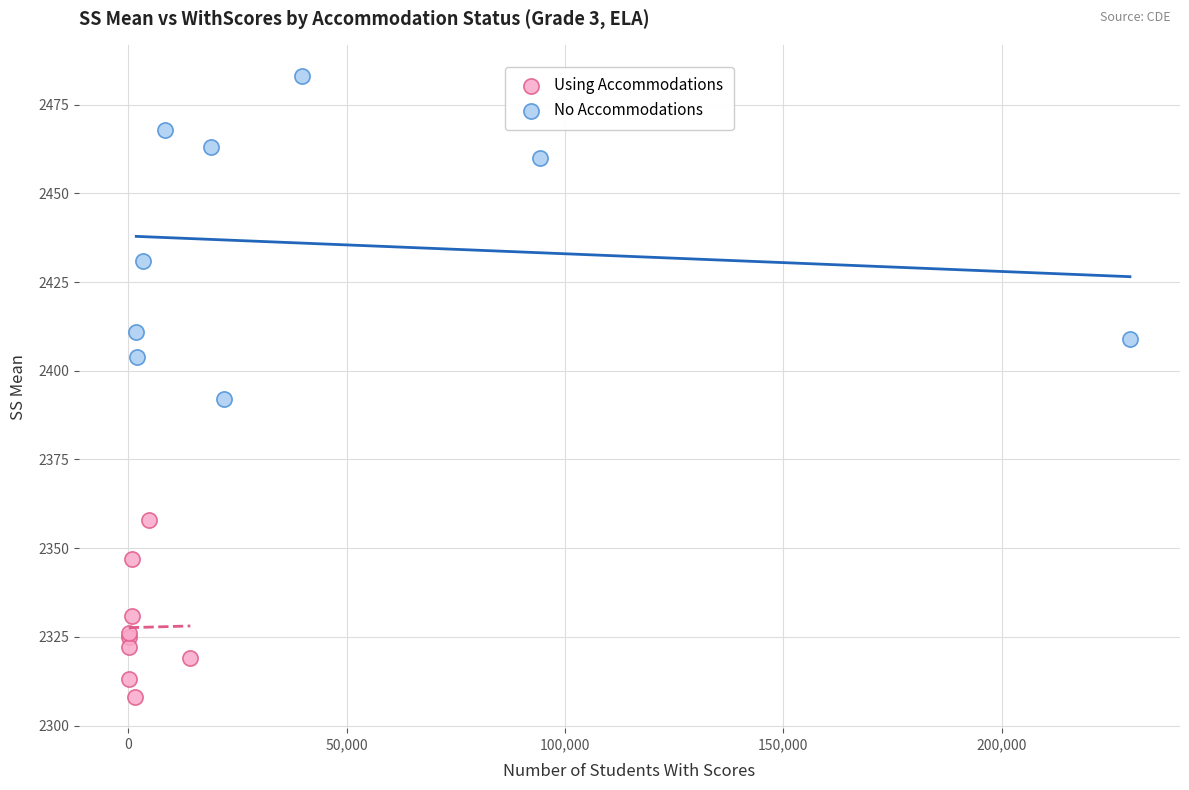

Which series has the widest spread of Y values?

No Accommodations